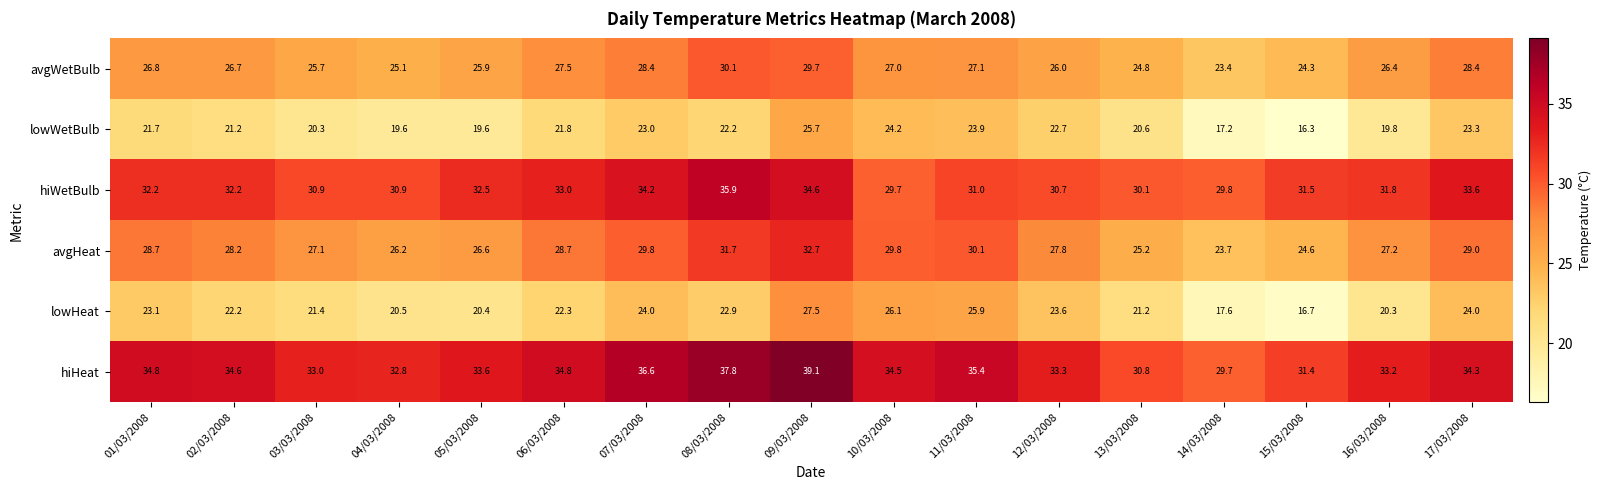

At which label does avgHeat first exceed 28?

01/03/2008